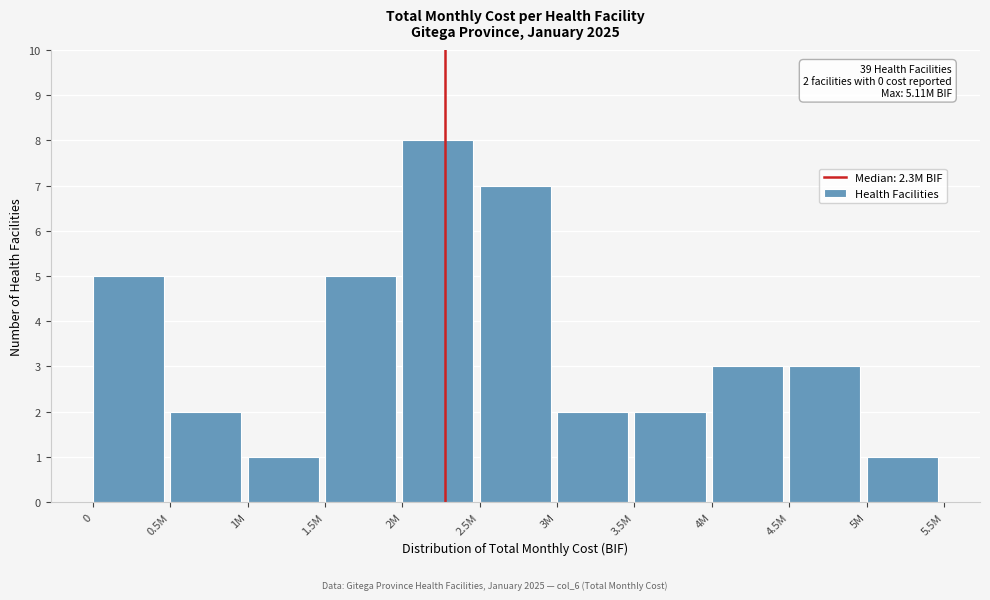

Reading left to right, extract all data points from this chart.

0=5	0.5M=2	1M=1	1.5M=5	2M=8	2.5M=7	3M=2	3.5M=2	4M=3	4.5M=3	5M=1